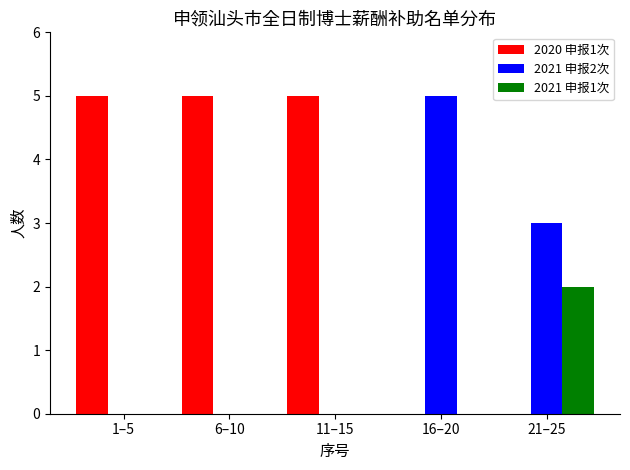

Reading left to right, list all the values displayed in this chart.

2020 申报1次: 1–5=5	6–10=5	11–15=5	16–20=0	21–25=0
2021 申报2次: 1–5=0	6–10=0	11–15=0	16–20=5	21–25=3
2021 申报1次: 1–5=0	6–10=0	11–15=0	16–20=0	21–25=2